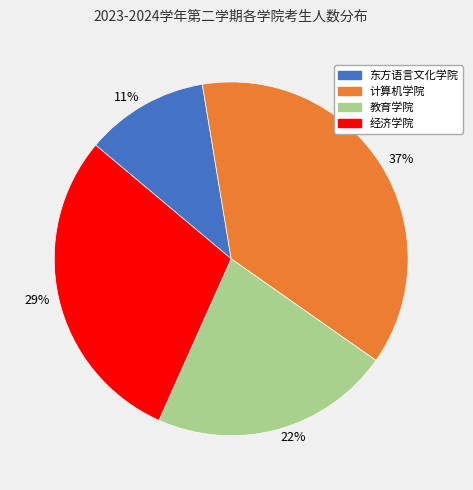

Rank the categories by value from lowest to highest.

11%, 22%, 29%, 37%